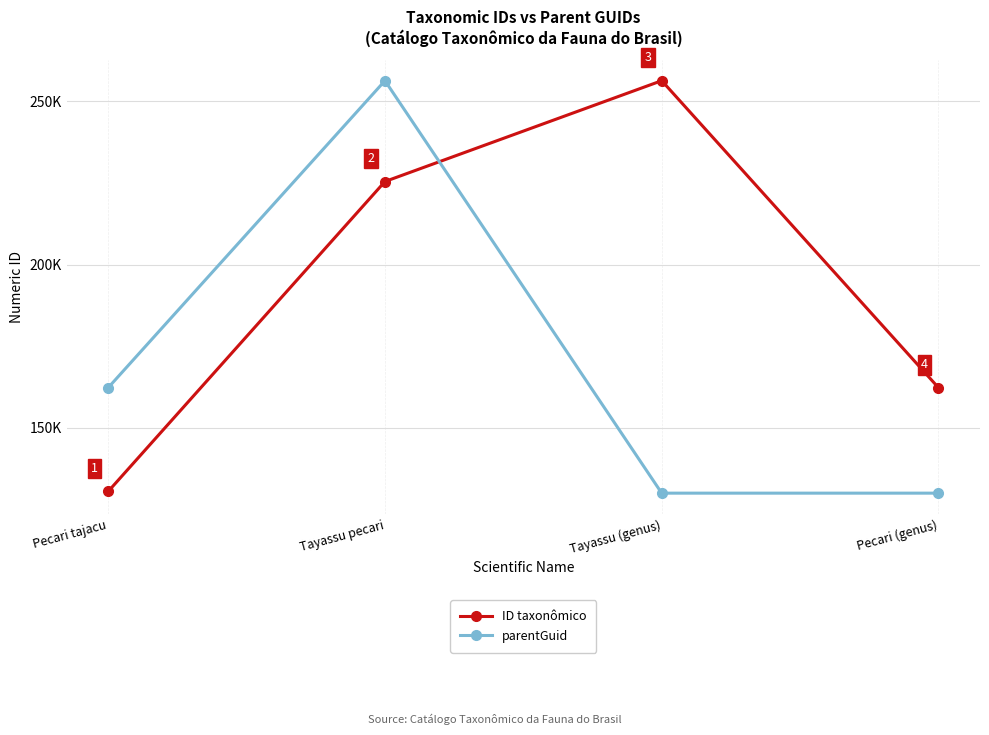

What are all the series names shown in the legend?

ID taxonômico, parentGuid